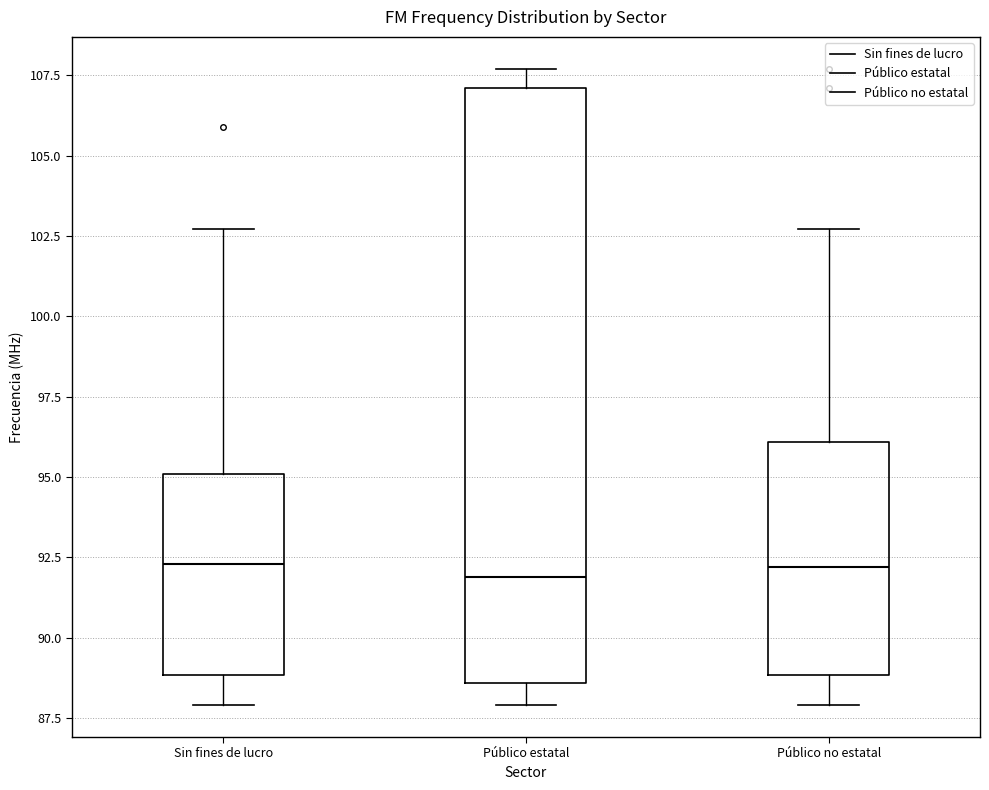

Where is the lower edge of the box for Sin fines de lucro on the y-axis? The values are not printed on the chart, so give them approximately, as read against the axis.

89.0